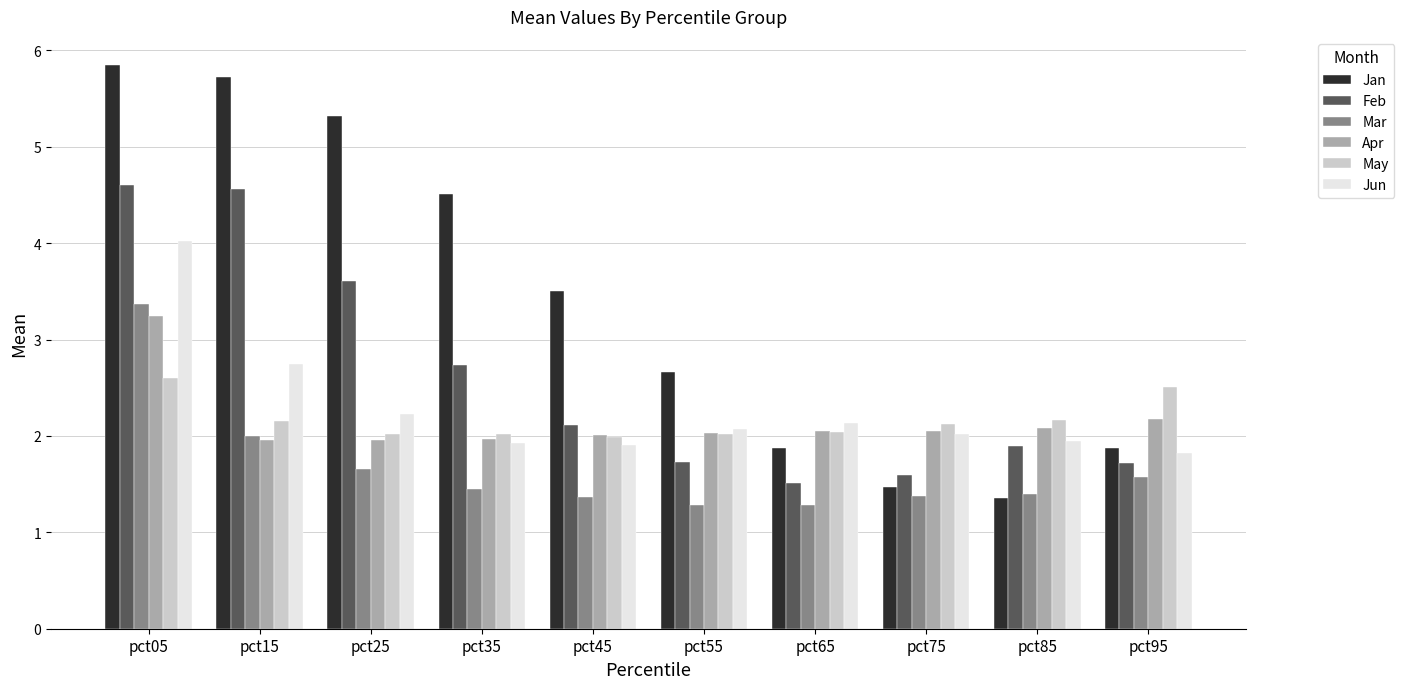

What is the difference between the highest and lowest values at pct05?

3.2